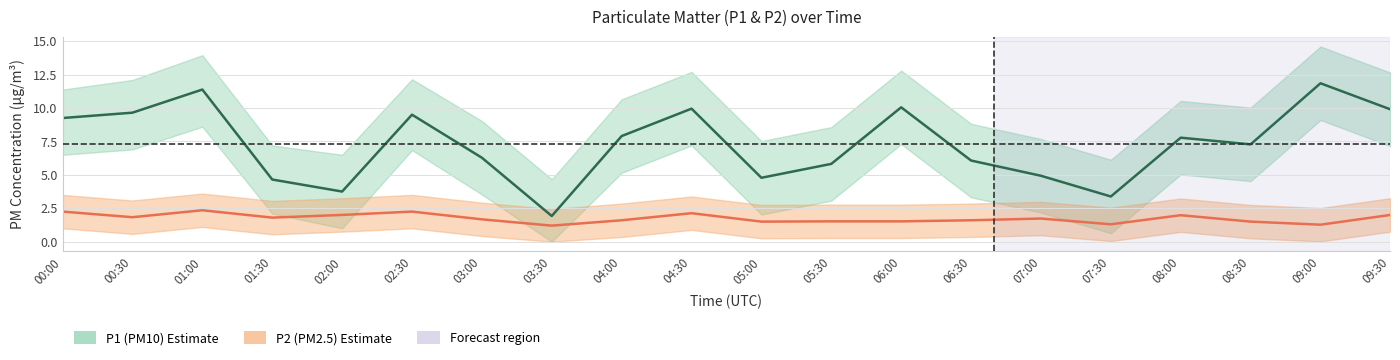

Where is P2_lower nearest to the value 0?

03:30